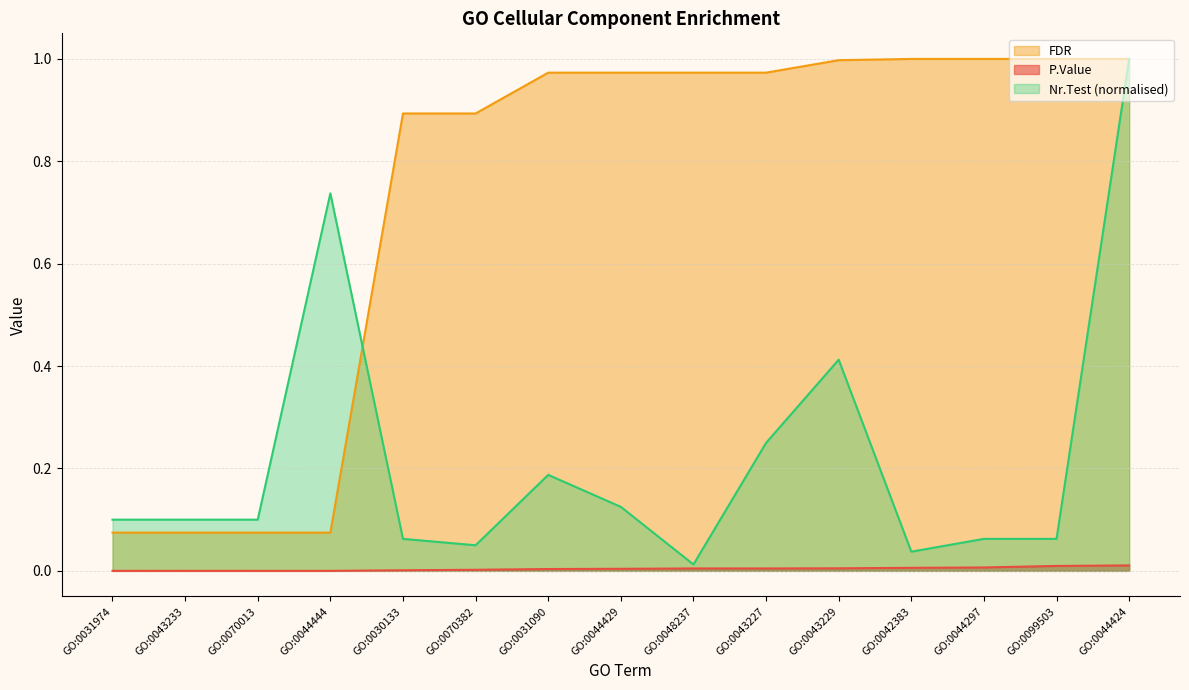

True or false: FDR has more than 1 interior local peaks.

False